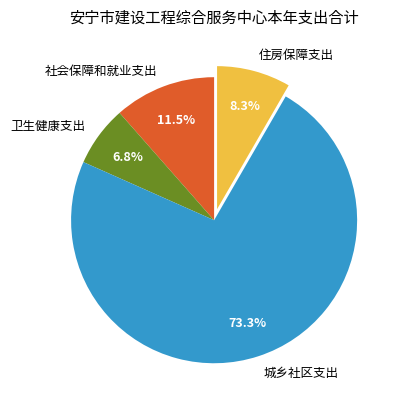

Rank the categories by value from lowest to highest.

卫生健康支出, 住房保障支出, 社会保障和就业支出, 城乡社区支出